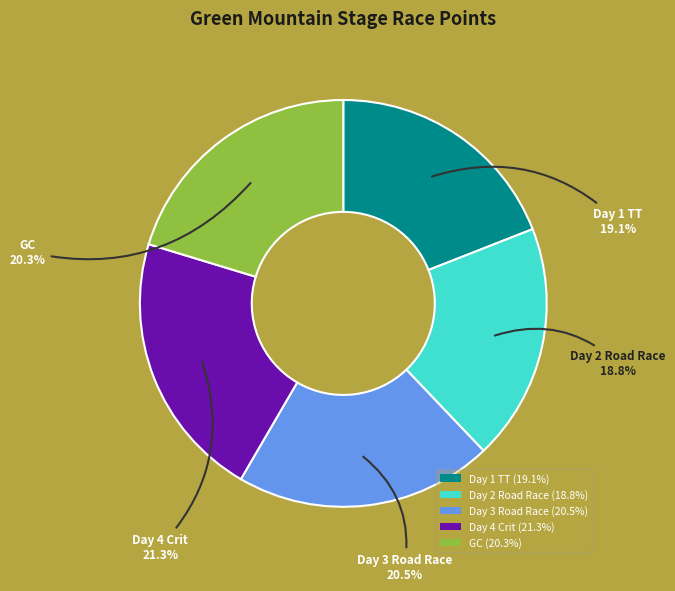

What percentage is the Day 2 Road Race slice, to the nearest percent?

19%